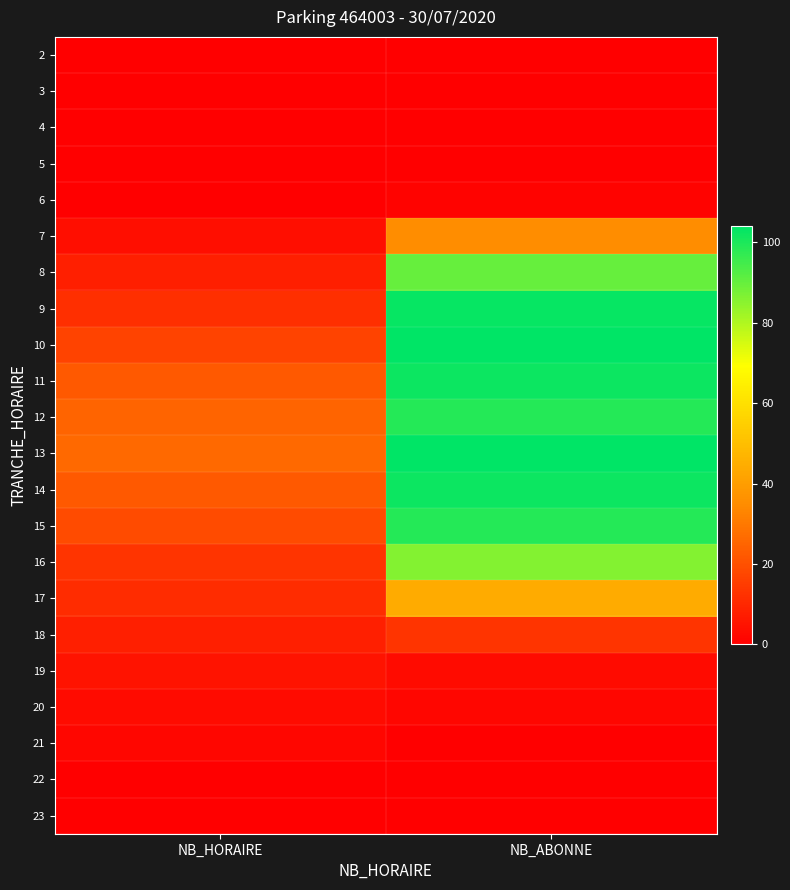

What is the spread (max minus min) of values at NB_ABONNE?

104